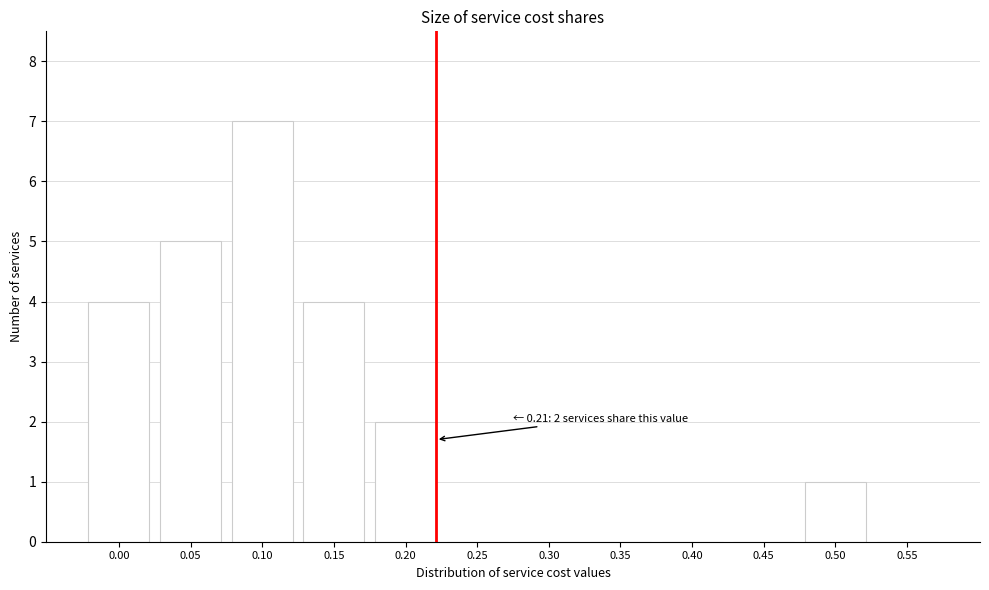

Reading left to right, list all the values displayed in this chart.

0.00=4	0.05=5	0.10=7	0.15=4	0.20=2	0.25=0	0.30=0	0.35=0	0.40=0	0.45=0	0.50=1	0.55=0